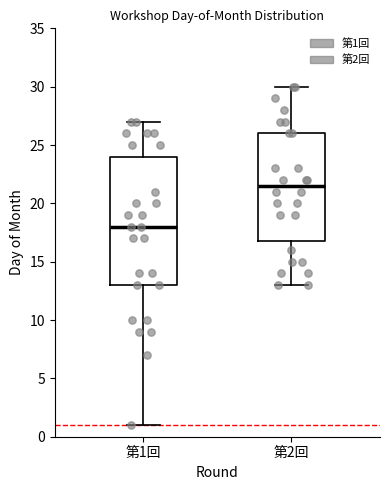

Reading left to right, read every box against the y-axis: the position of its median line, the range the box covers, and the ends of its whiskers. The values are not printed on the chart, so give them approximately, as read against the axis.

第1回: median 18.0, box 13.0 to 24.0, whiskers 1.0 to 27.0
第2回: median 21.5, box 17.0 to 26.0, whiskers 13.0 to 30.0